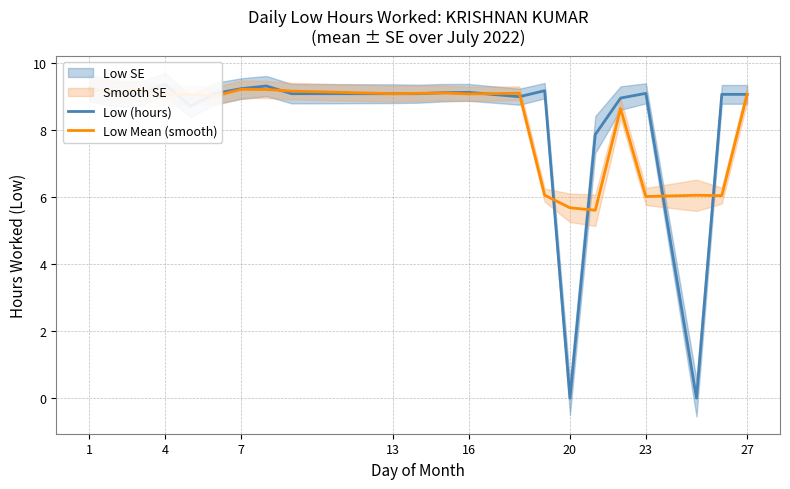

Which series has the largest total across all categories?

Low (hours)